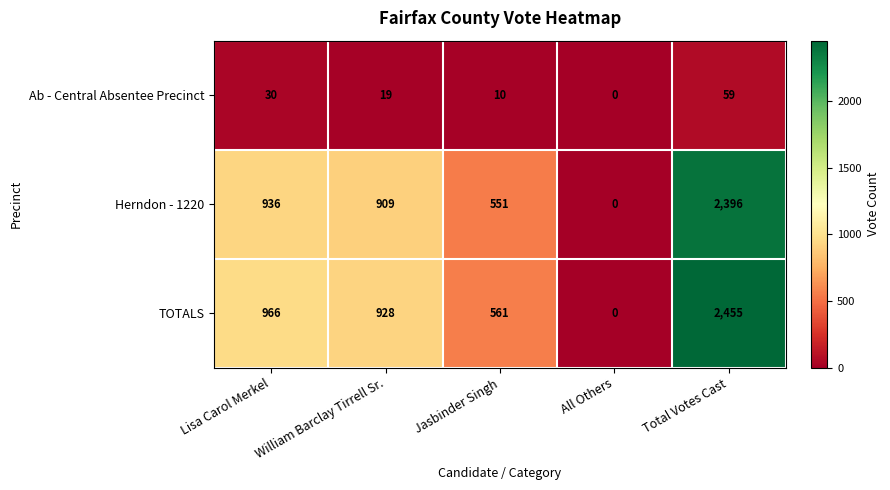

List the labels in order of Ab - Central Absentee Precinct value, largest first.

Total Votes Cast, Lisa Carol Merkel, William Barclay Tirrell Sr., Jasbinder Singh, All Others